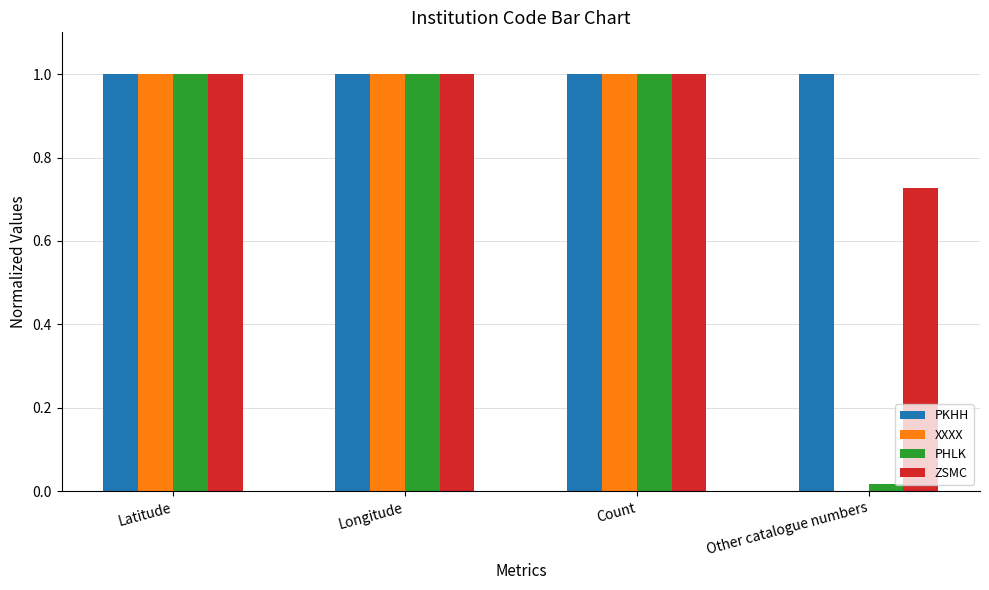

What is the sum of all PHLK values?

3.0